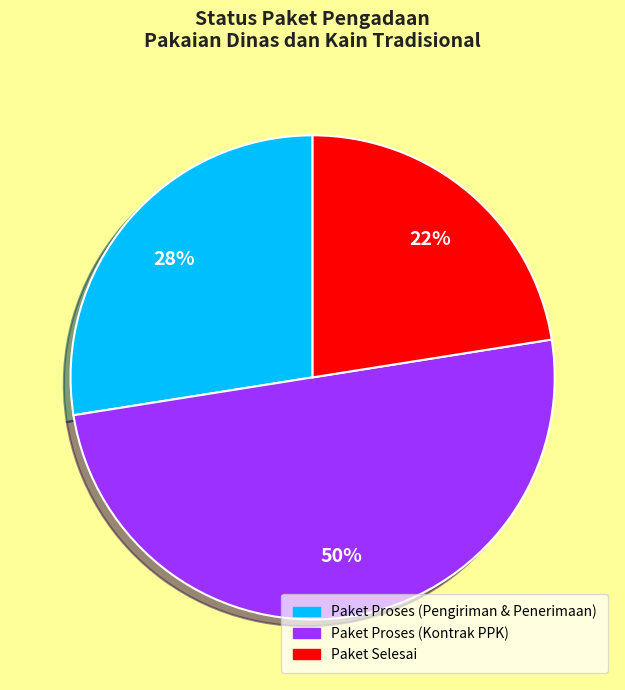

The Paket Proses (Kontrak PPK) slice represents 50% of the pie. True or false?

True